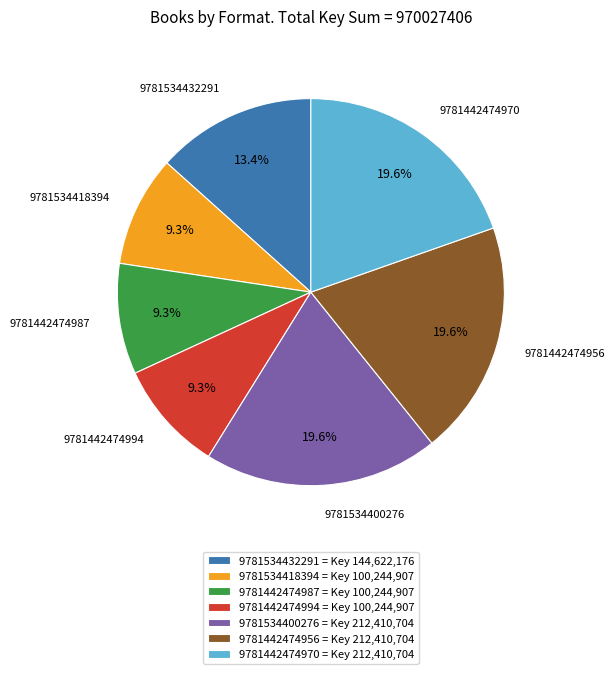

Combined, do 9781534418394 = Key 100,244,907 and 9781442474956 = Key 212,410,704 account for over 50%?

No